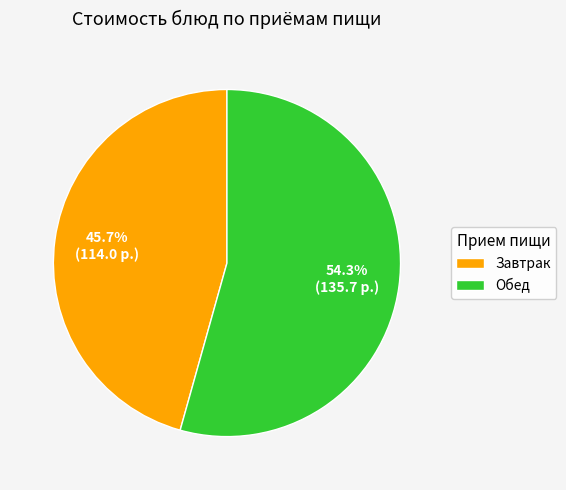

Do Завтрак and Обед together represent more than half of the pie?

Yes